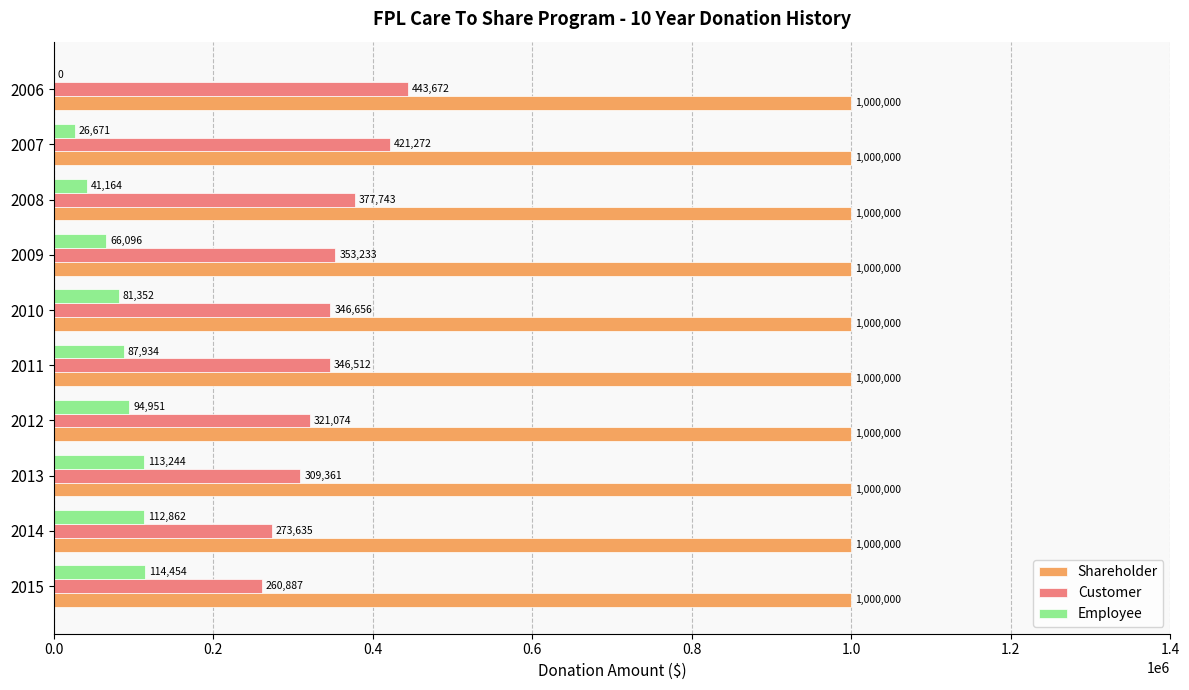

Which category has the highest value in the Employee series?

2015